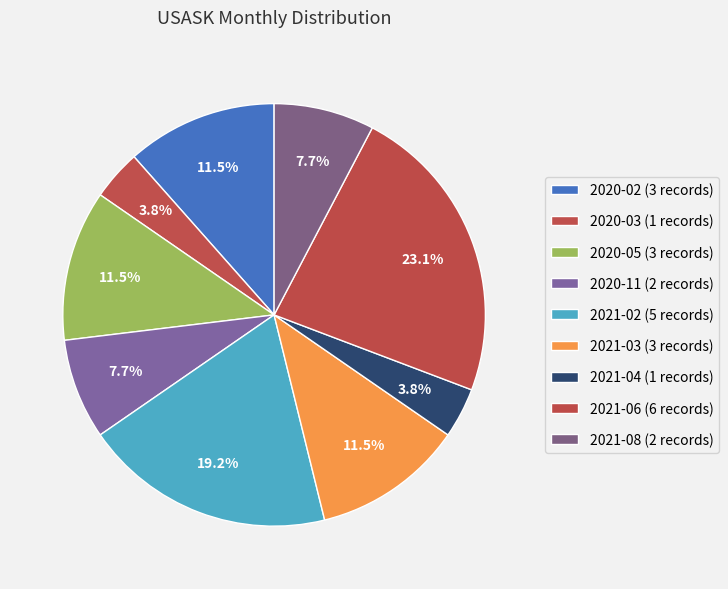

Does 2020-03 account for over 50% of the chart?

No